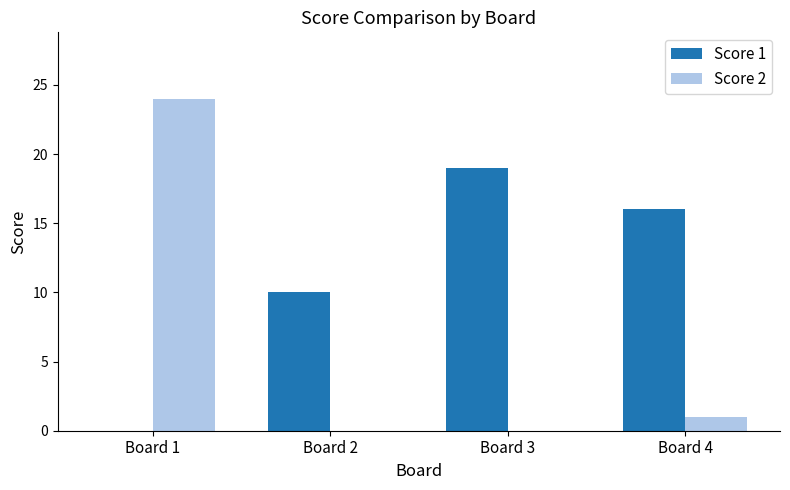

What are all the series names shown in the legend?

Score 1, Score 2